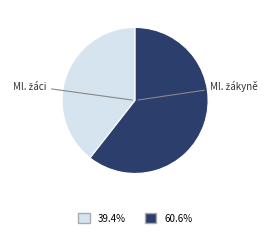

Is there any slice that represents more than half of the pie?

Yes